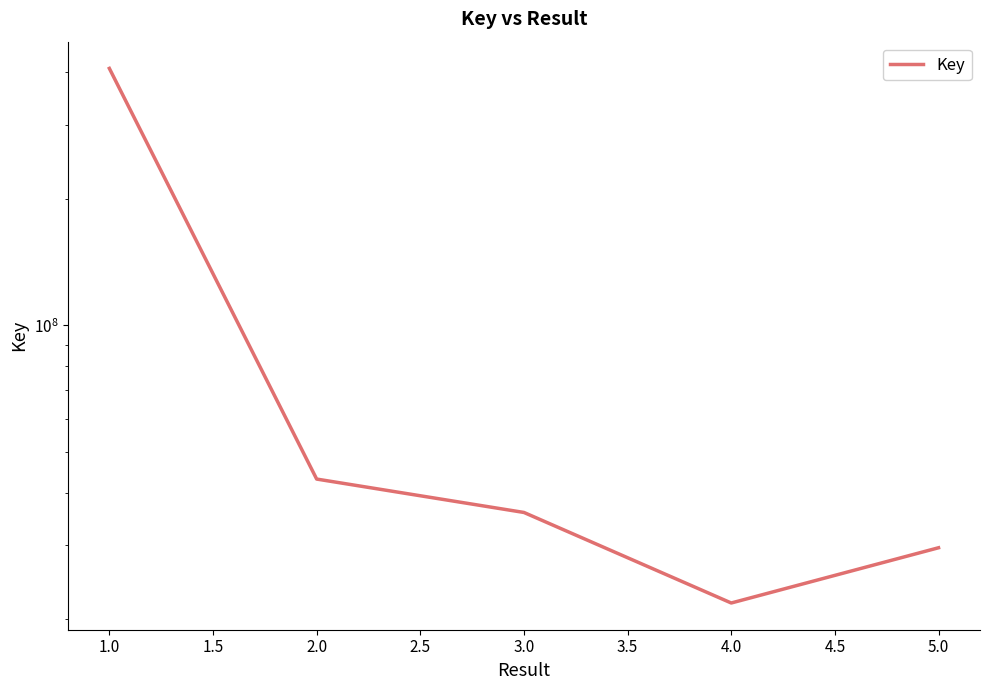

Reading left to right, what are all the values shown in this chart?

408232496	43096721	35894464	21865388	29587385